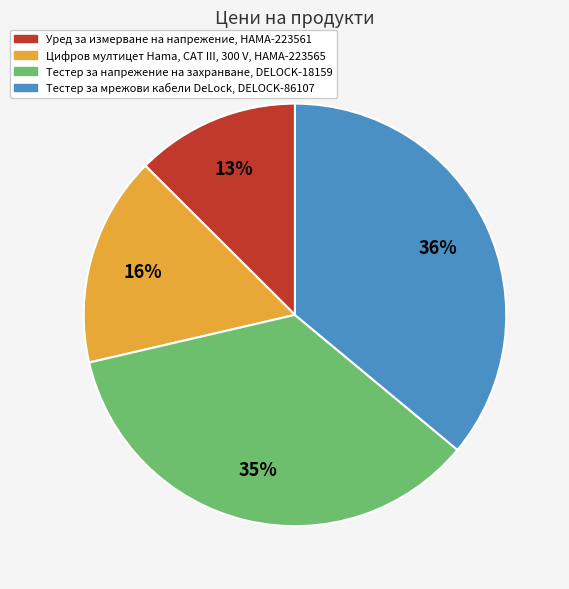

What is the largest slice in the pie chart?

Тестер за мрежови кабели DeLock, DELOCK-86107